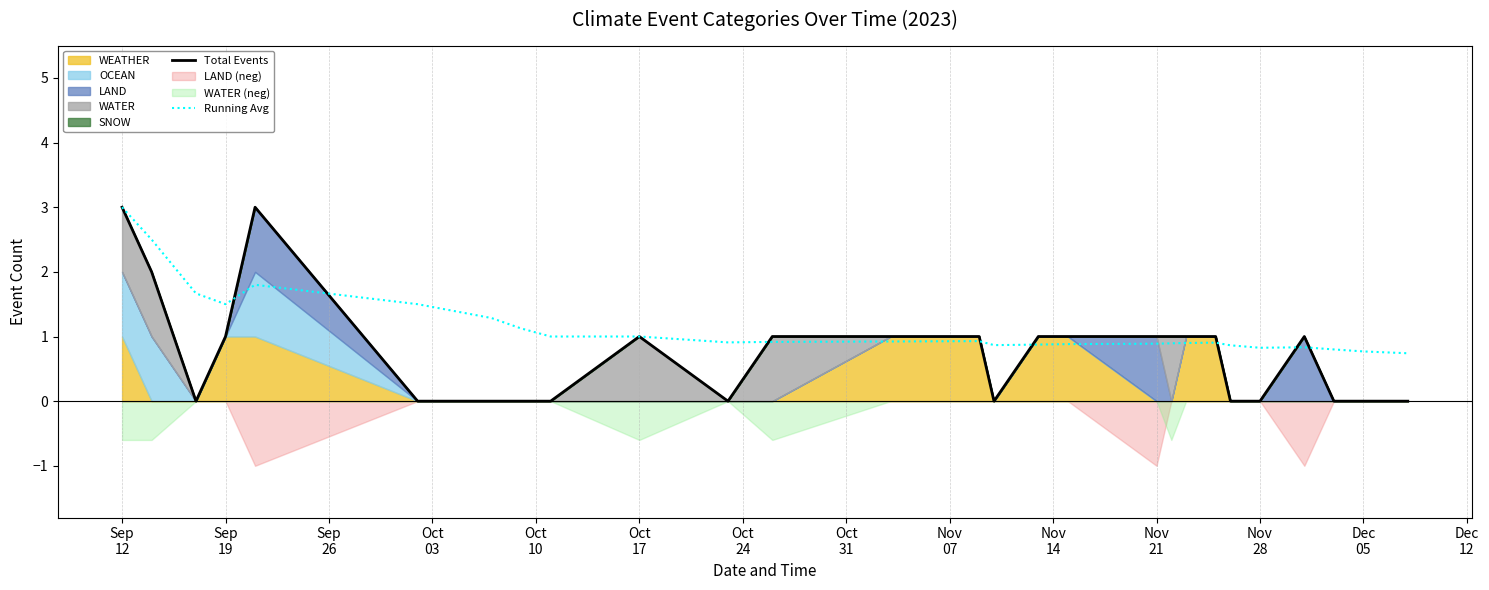

What is the maximum value for Running Avg?

3.0